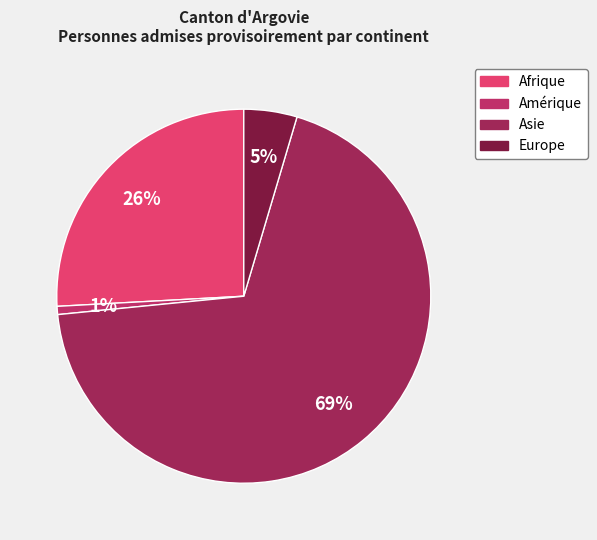

How many segments does this pie chart have?

4